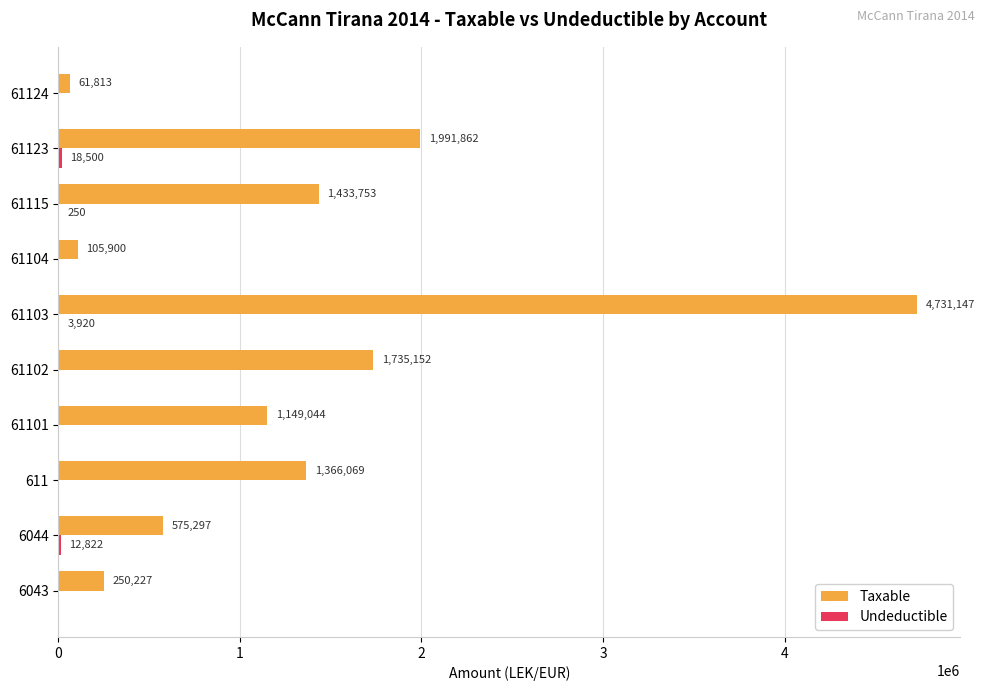

Where is Taxable nearest to the value 2396480?

61123